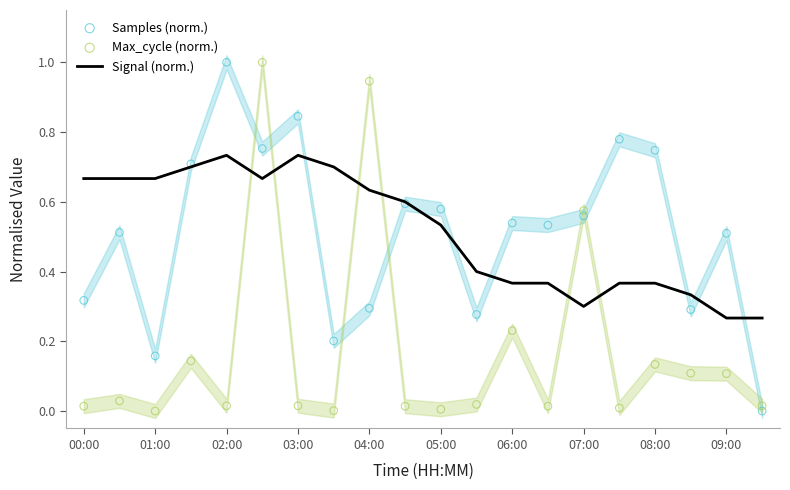

Which series has the largest total across all categories?

Signal (norm.)